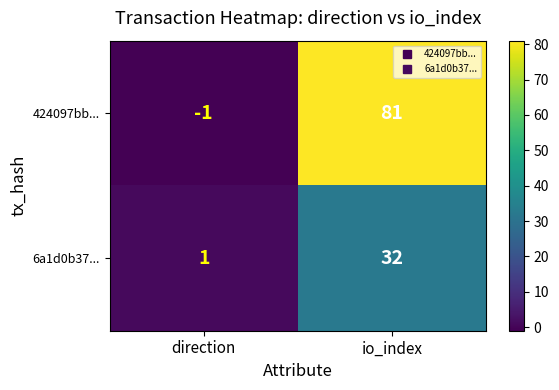

What is the maximum value for 6a1d0b37...?

32